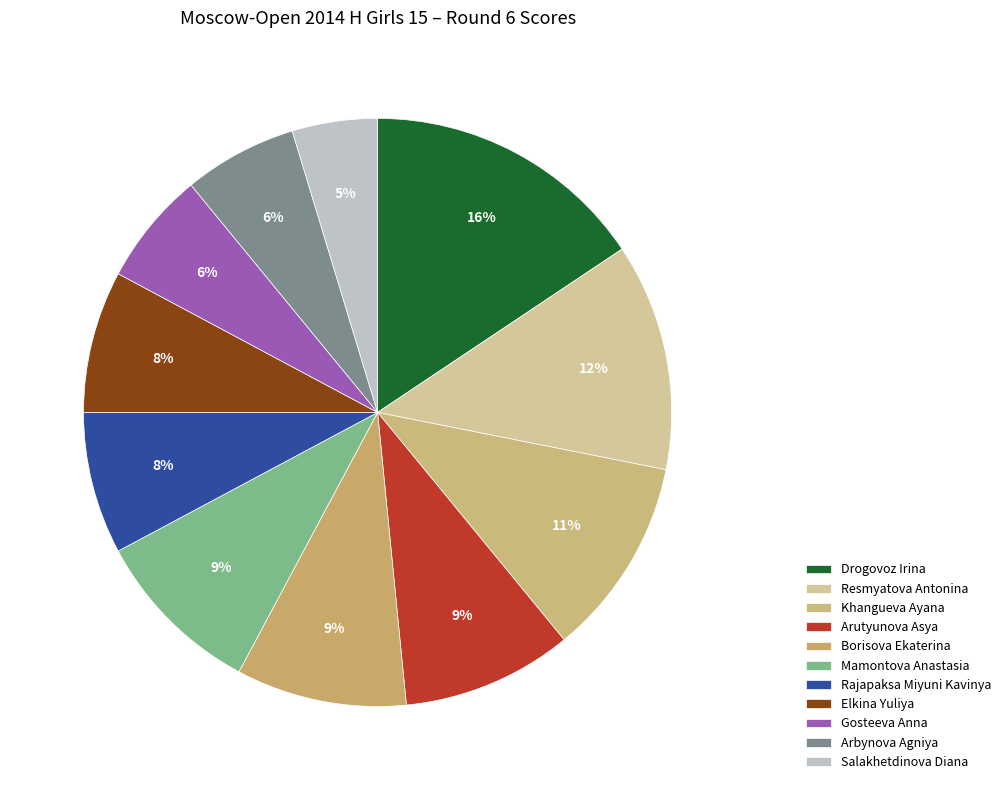

Does Rajapaksa Miyuni Kavinya represent more than half of the total?

No